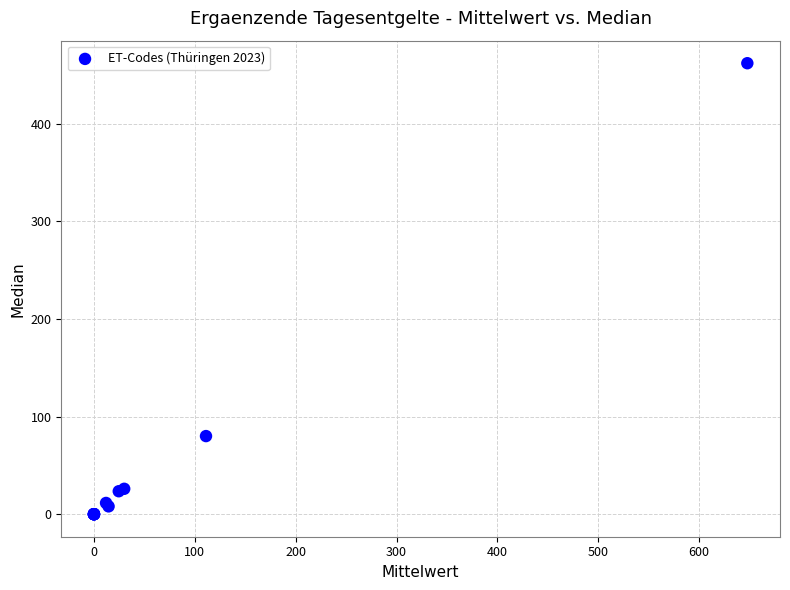

What Y value in the scatter plot is closest to 231?

80.0